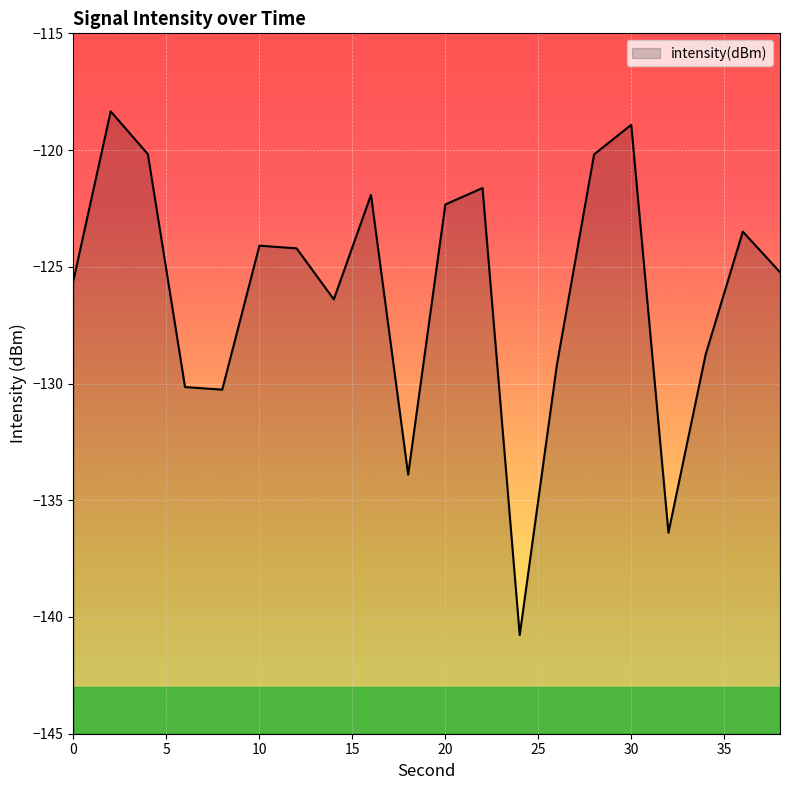

List the labels in order of value, smallest first.

24, 32, 18, 8, 6, 26, 34, 14, 0, 38, 12, 10, 36, 20, 16, 22, 28, 4, 30, 2